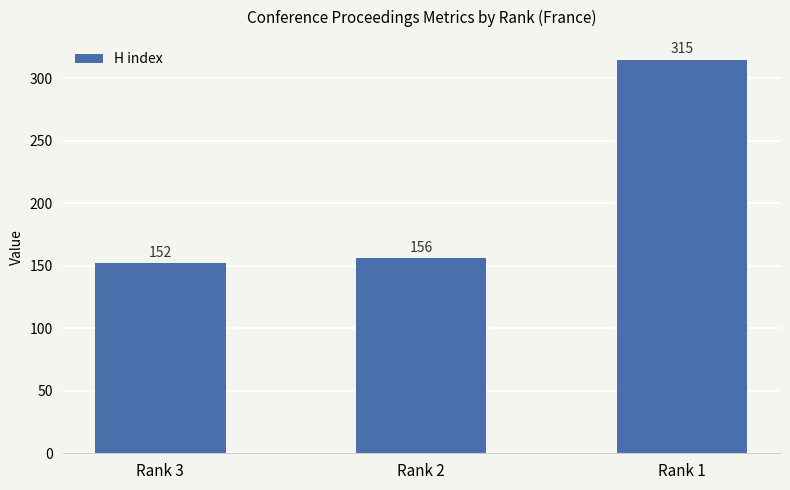

What is the change in value from Rank 2 to Rank 1?

+159